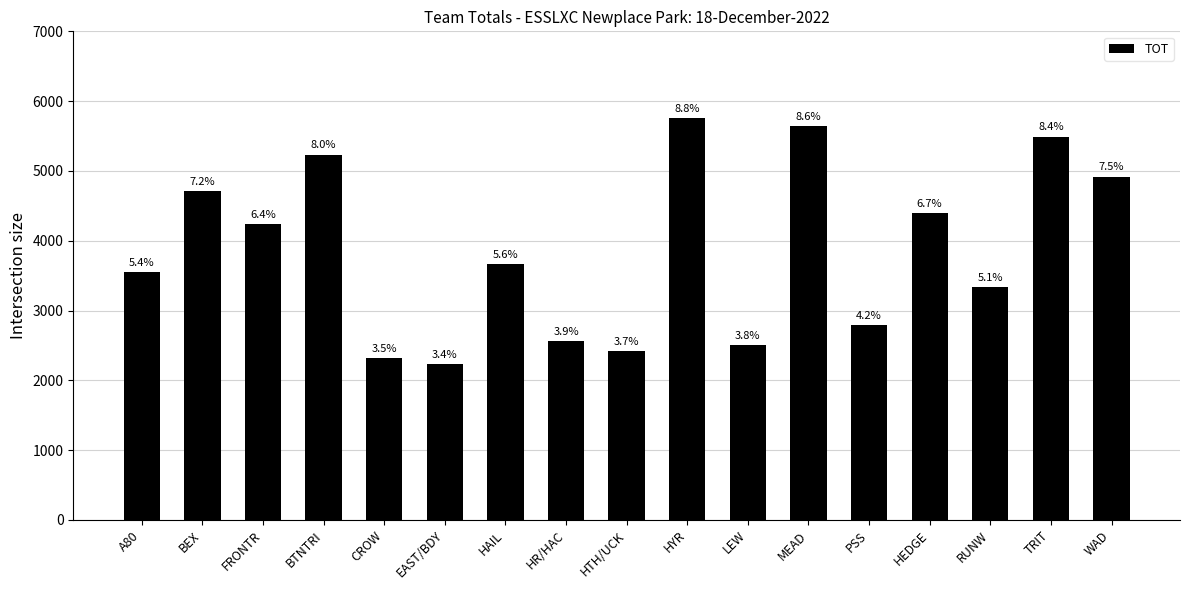

How many bars are there in total?

17